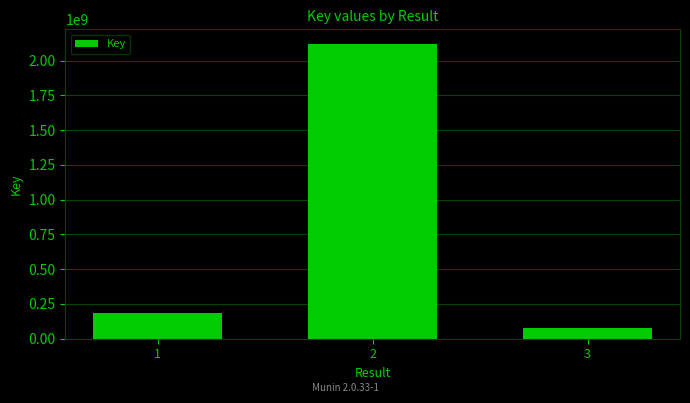

Which has a higher value, 3 or 1?

1